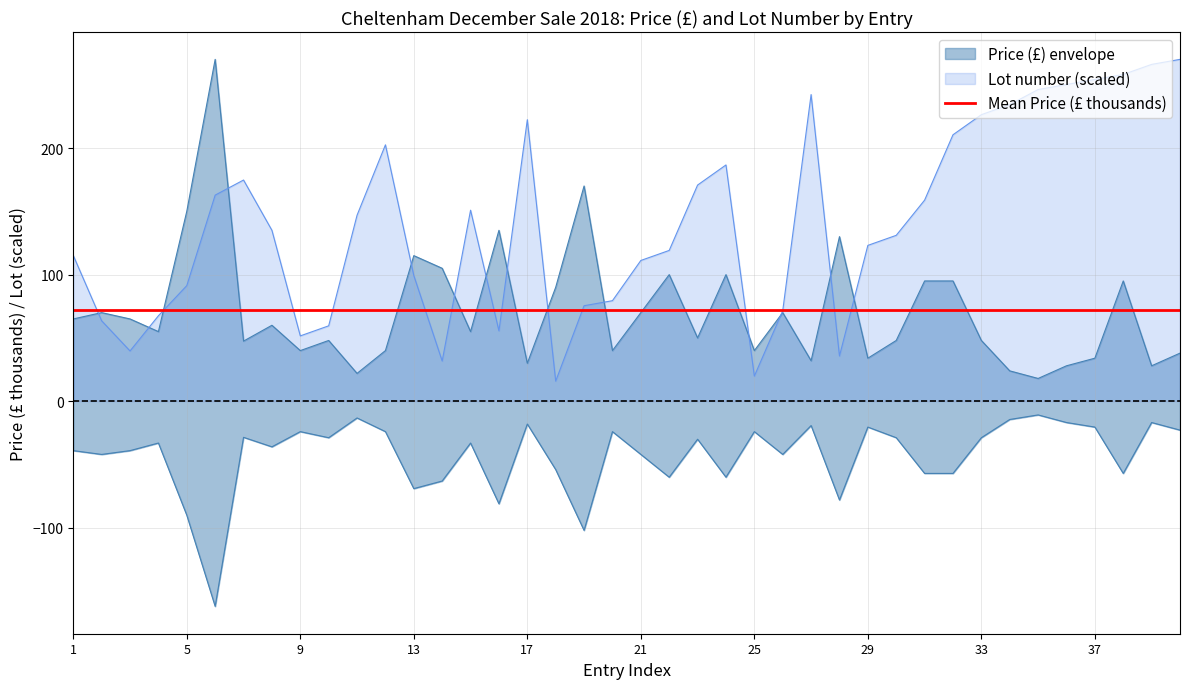

Which has a higher value, 18 or 34?

18